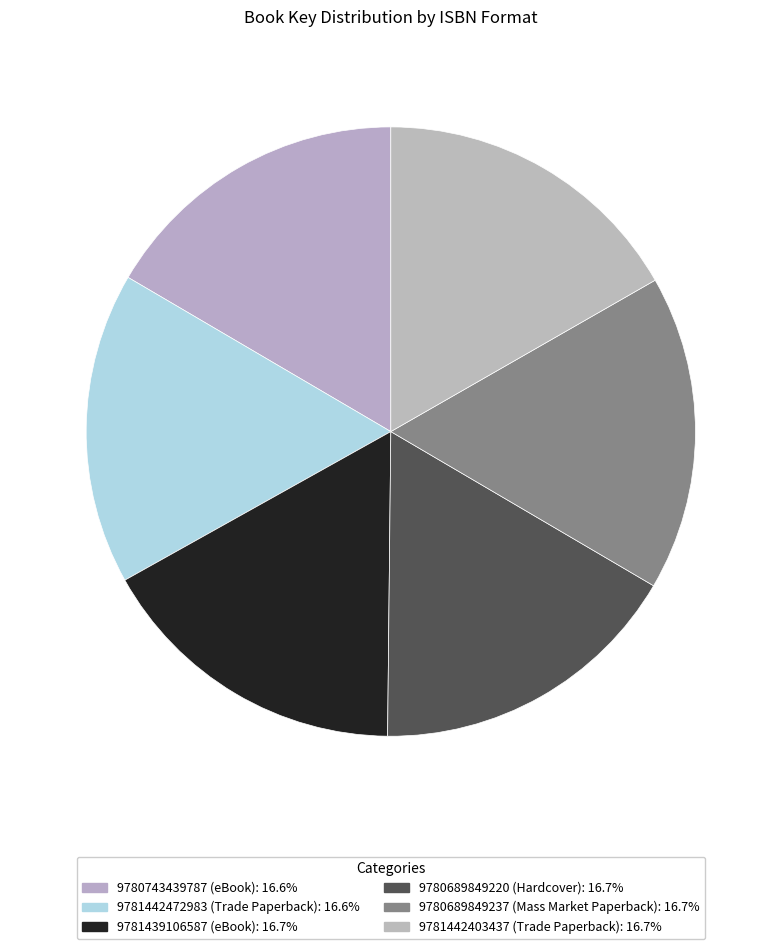

To the nearest percent, what percentage of the pie is 9780689849237 (Mass Market Paperback)?

17%